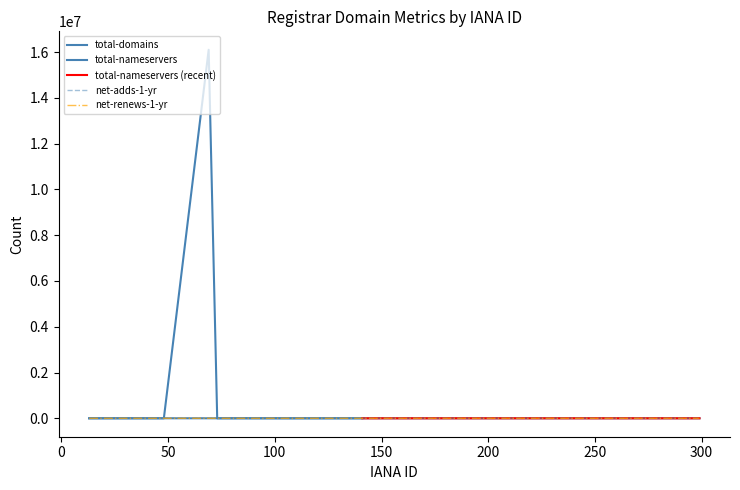

At which category does the data reach its first local valley?

73